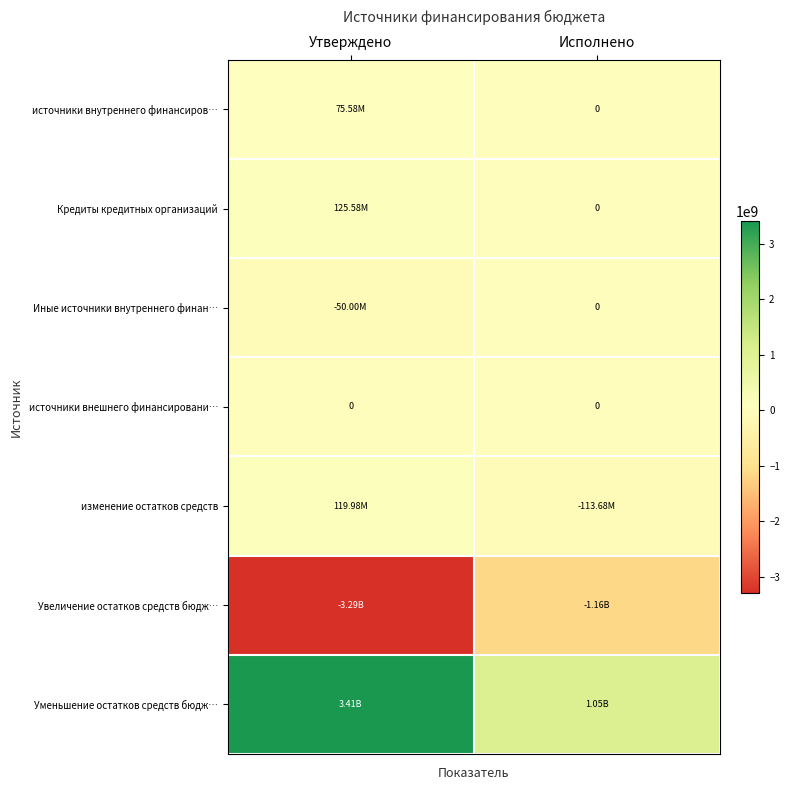

Is it true that Увеличение остатков средств бюдж… equals -4535762316.9 at Утверждено?

False